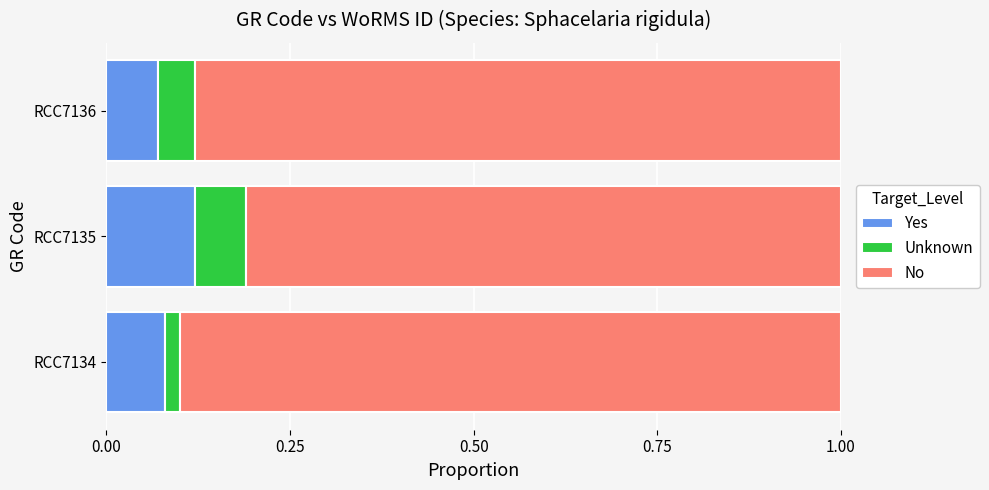

Which category has the highest value in the Yes series?

RCC7135